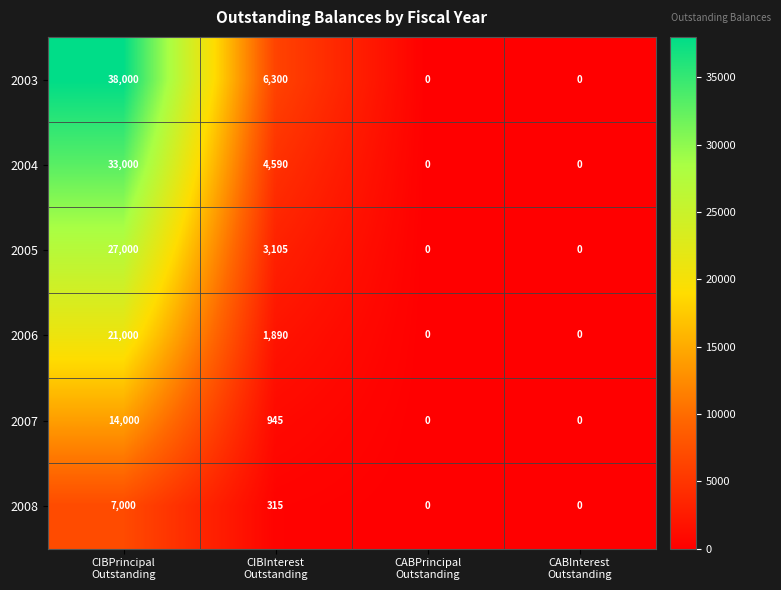

Count the number of categories in the chart.

4